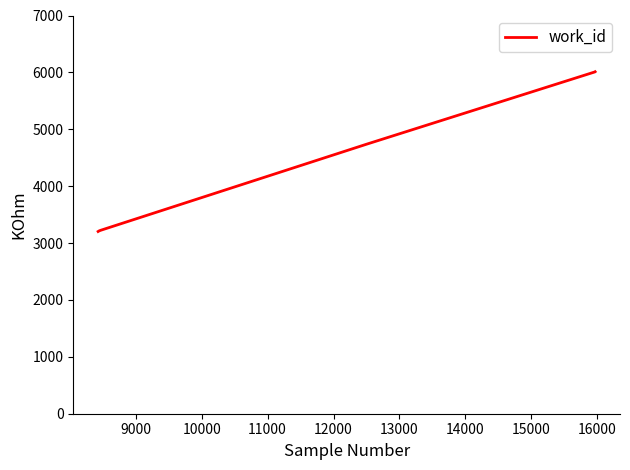

What is the difference between the second highest and minimum values?

2806